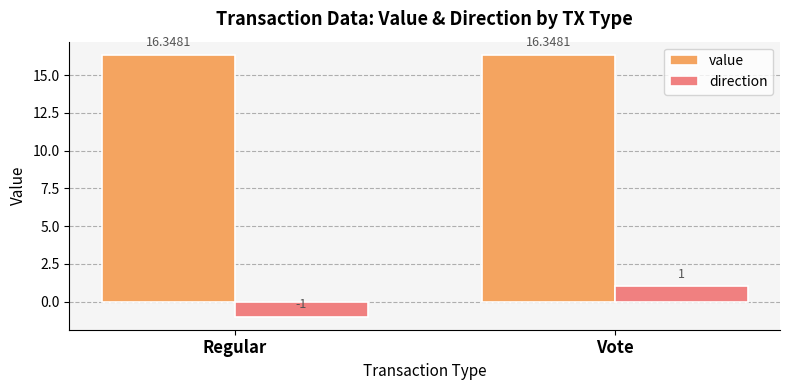

What are all the series names shown in the legend?

value, direction